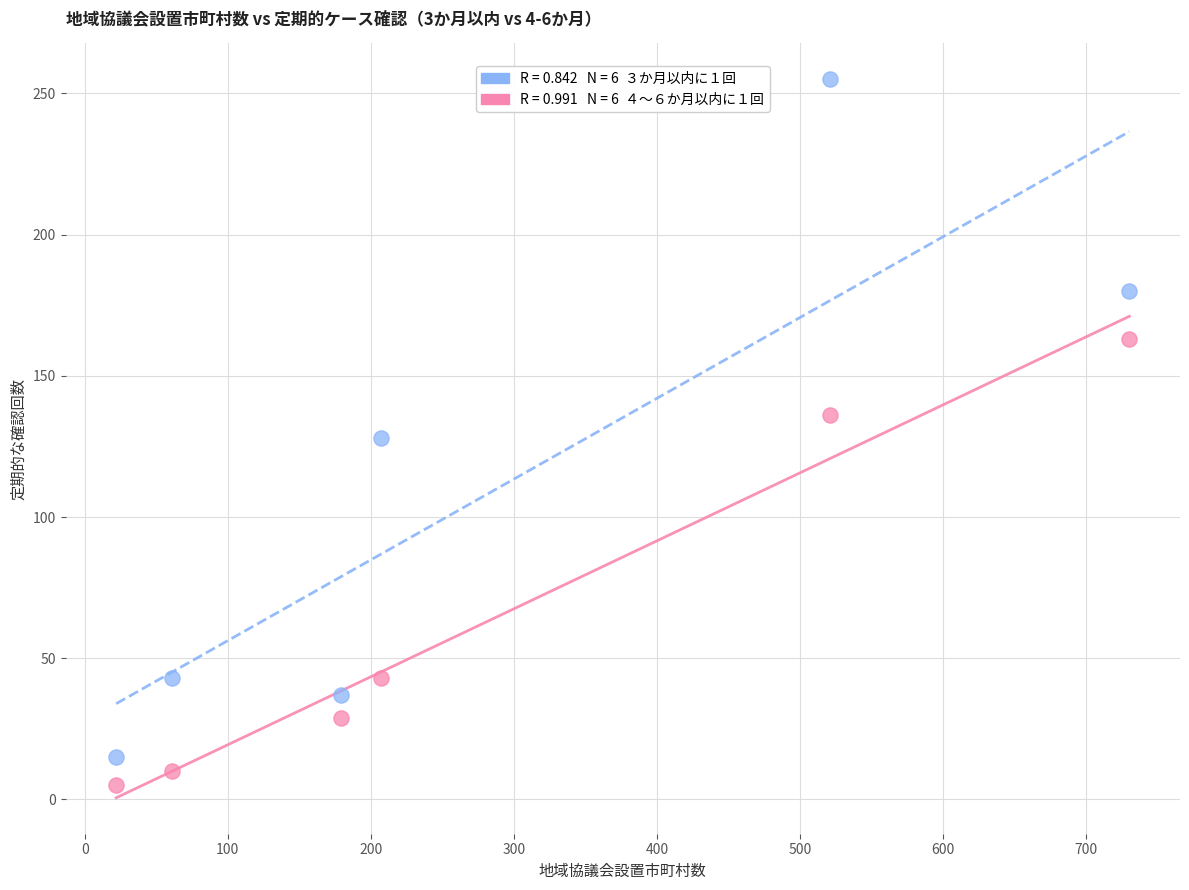

Across all data points, what is the average X value?

287